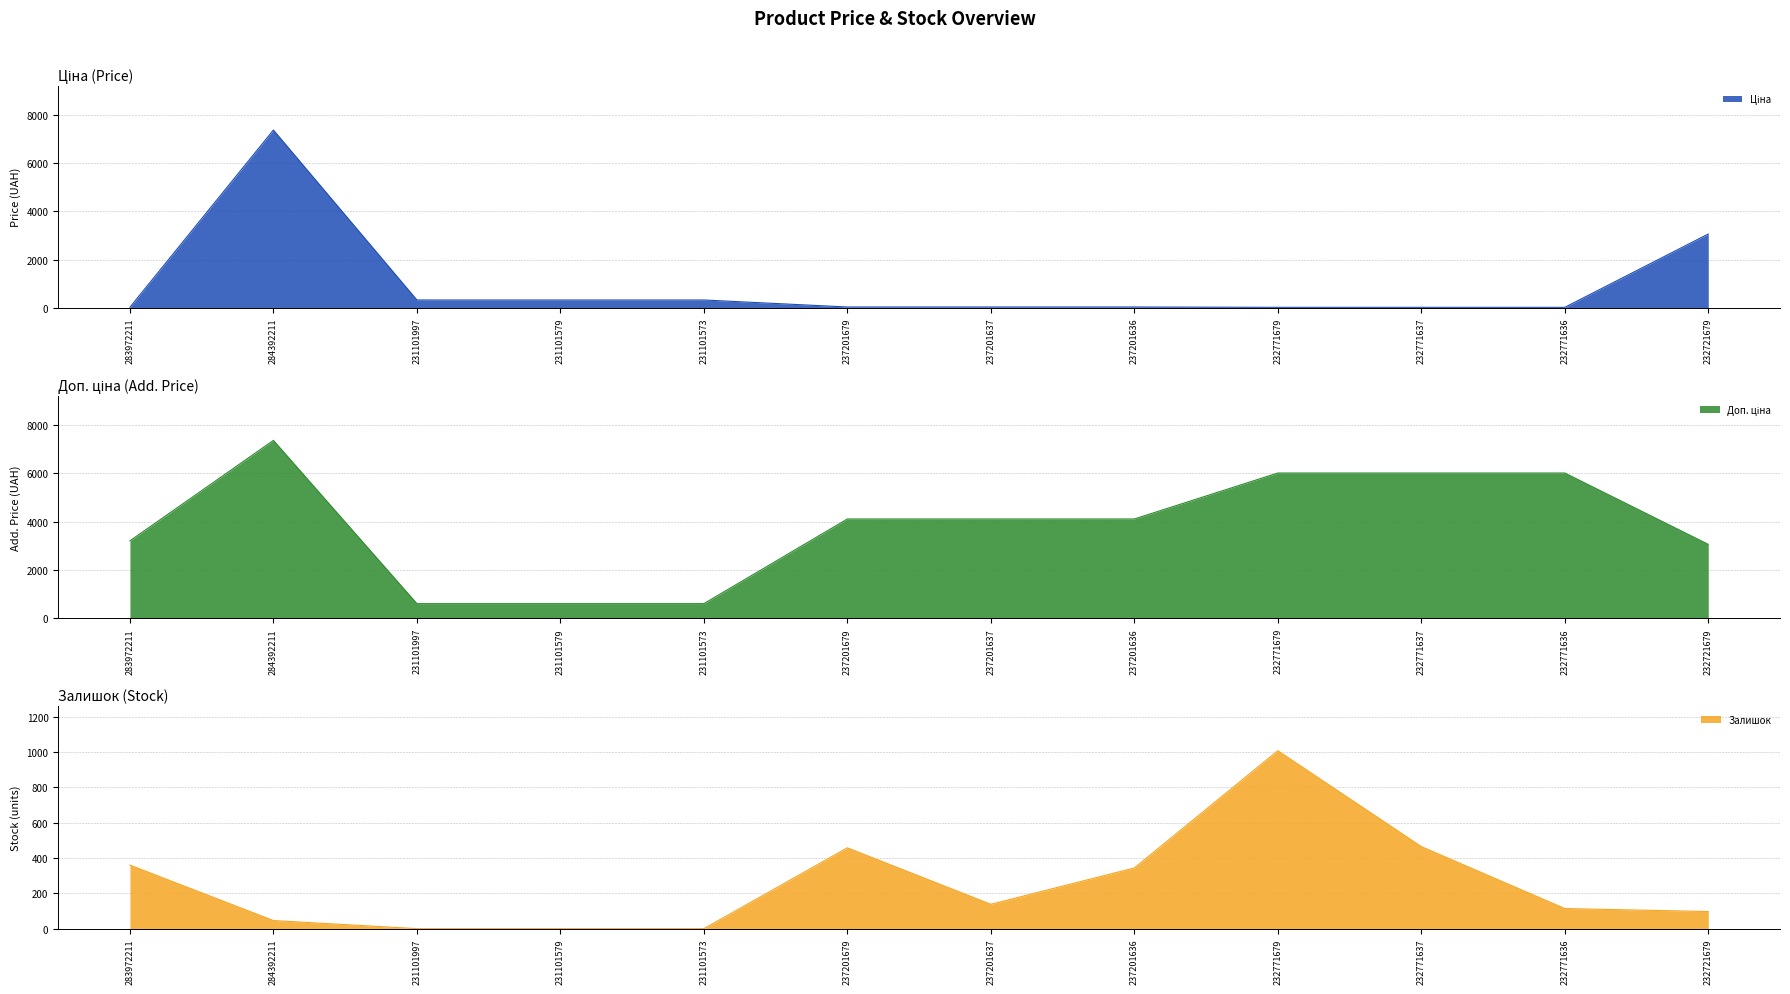

Where is the first local maximum for Доп. ціна?

284392211